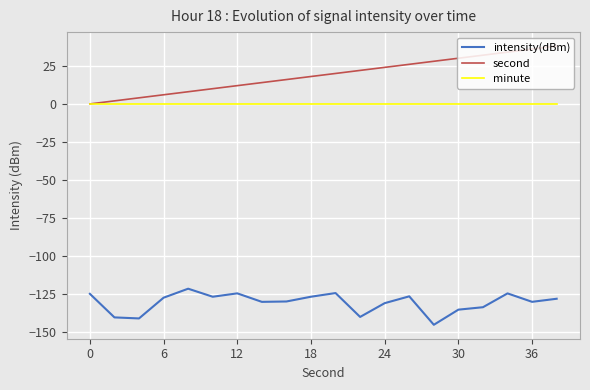

List the series in order of their peak value, highest first.

second, minute, intensity(dBm)